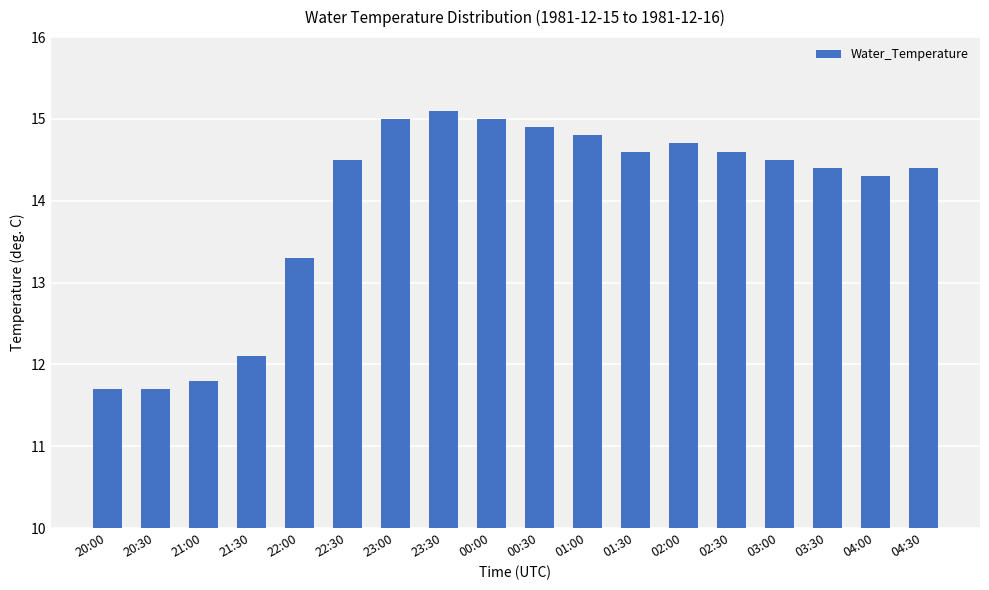

Which has a higher value, 00:30 or 04:30?

00:30